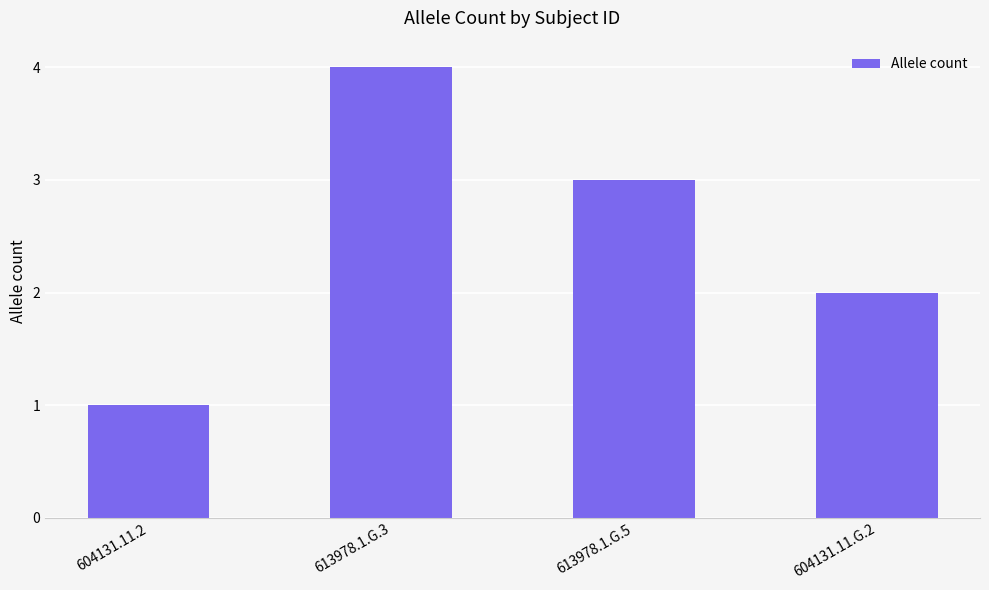

Which category has the lowest value across all series?

604131.11.2